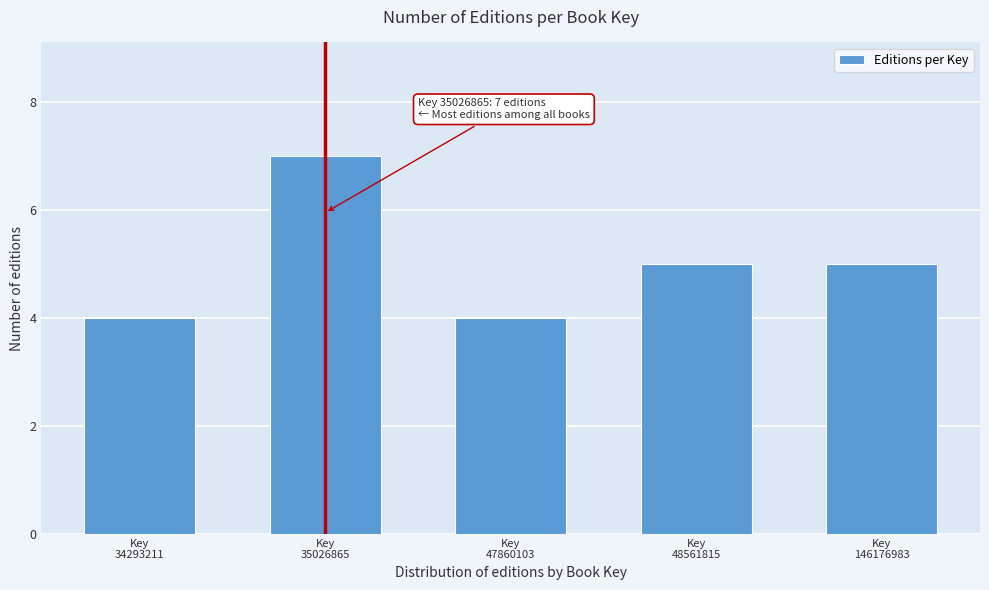

Reading left to right, what are all the values shown in this chart?

4	7	4	5	5